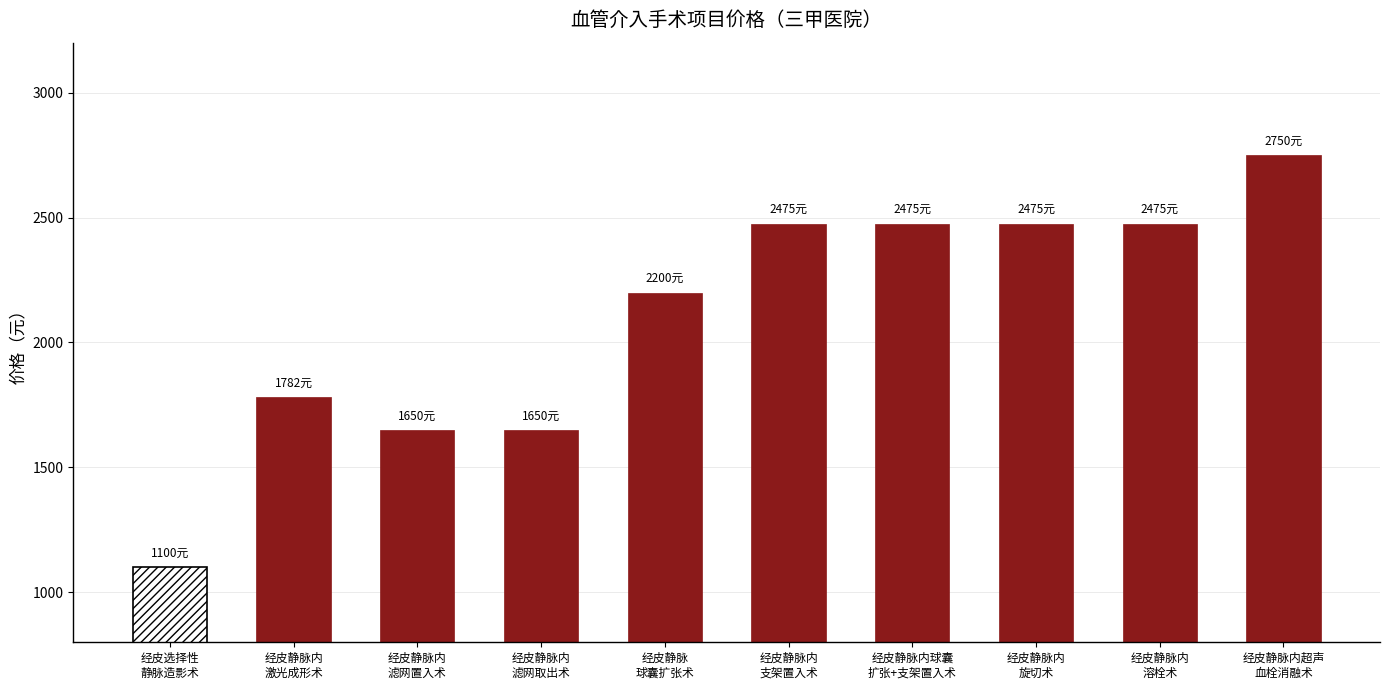

Is it true that the value at 经皮静脉内溶栓术 is 3481?

False